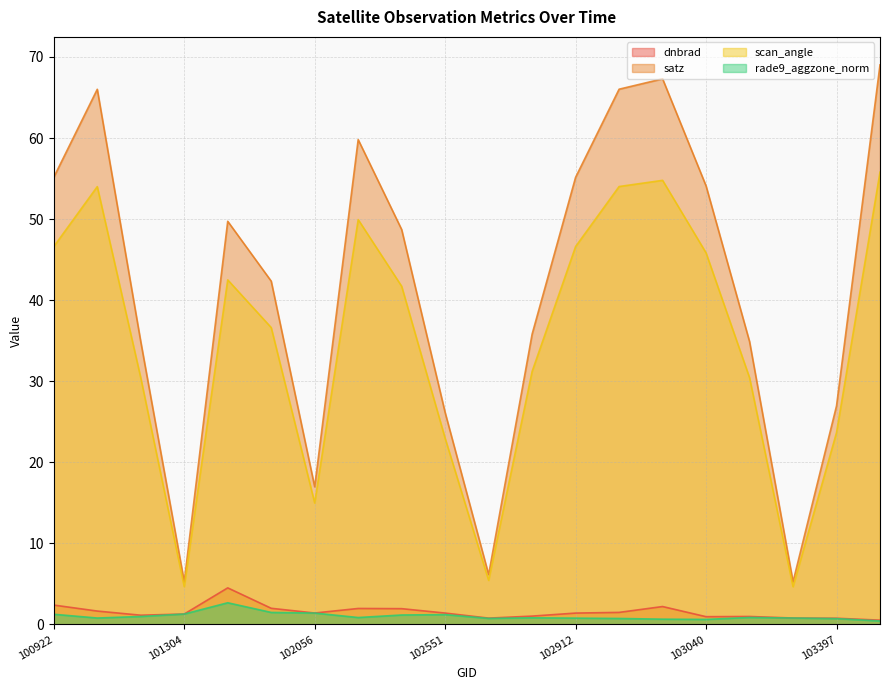

Between 101304 and 102671, which is larger?

101304